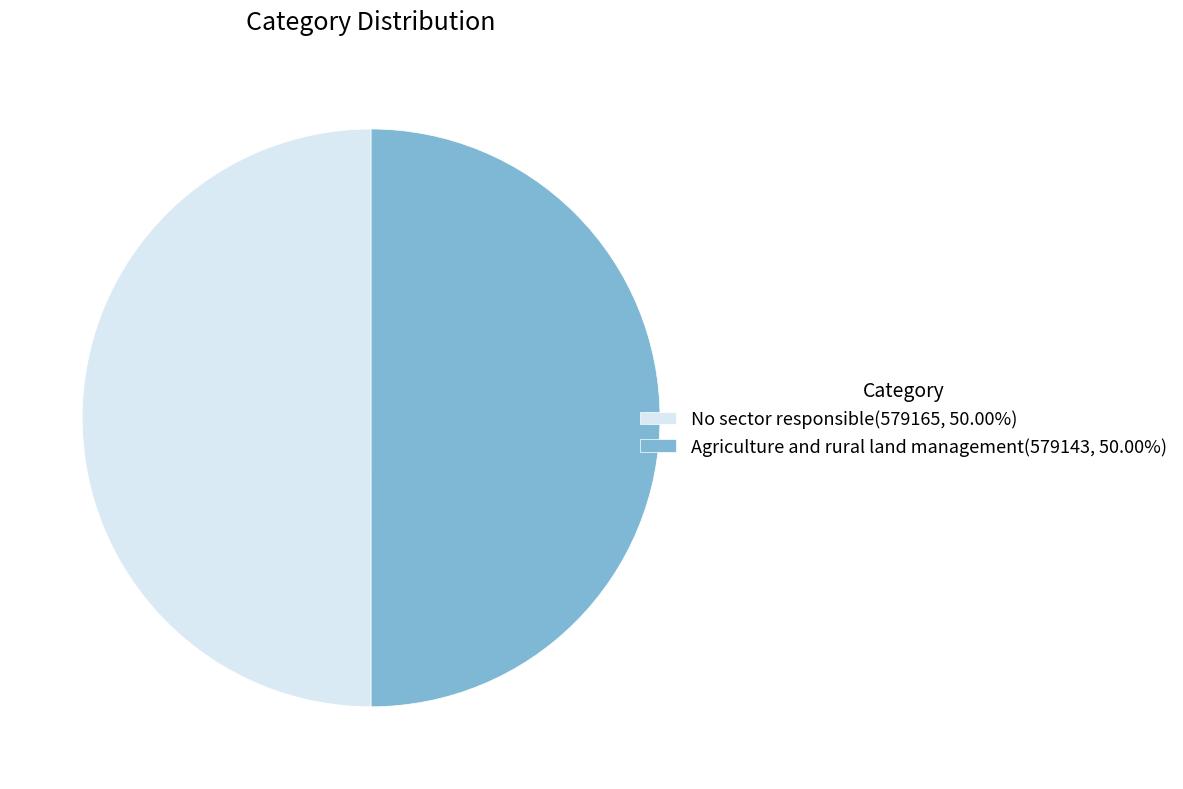

What is the ratio of the value at Agriculture and rural land management(579143, 50.00%) to the value at No sector responsible(579165, 50.00%)?

1.0